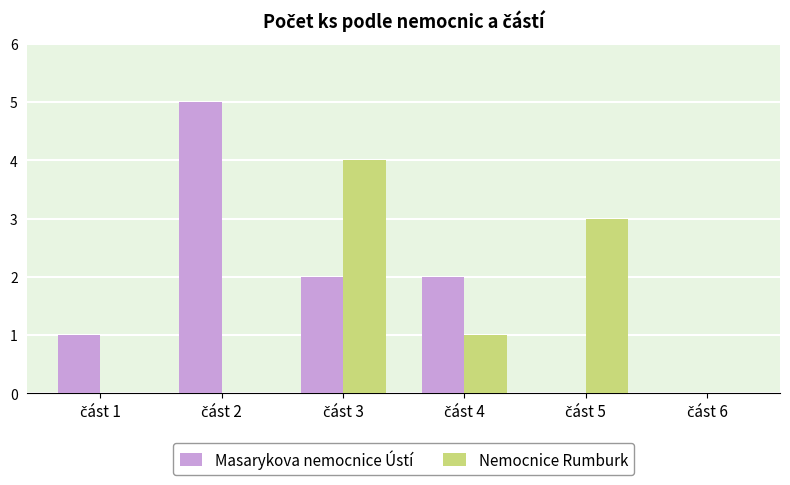

Reading left to right, list all the values displayed in this chart.

Masarykova nemocnice Ústí: 1	5	2	2	0	0
Nemocnice Rumburk: 0	0	4	1	3	0